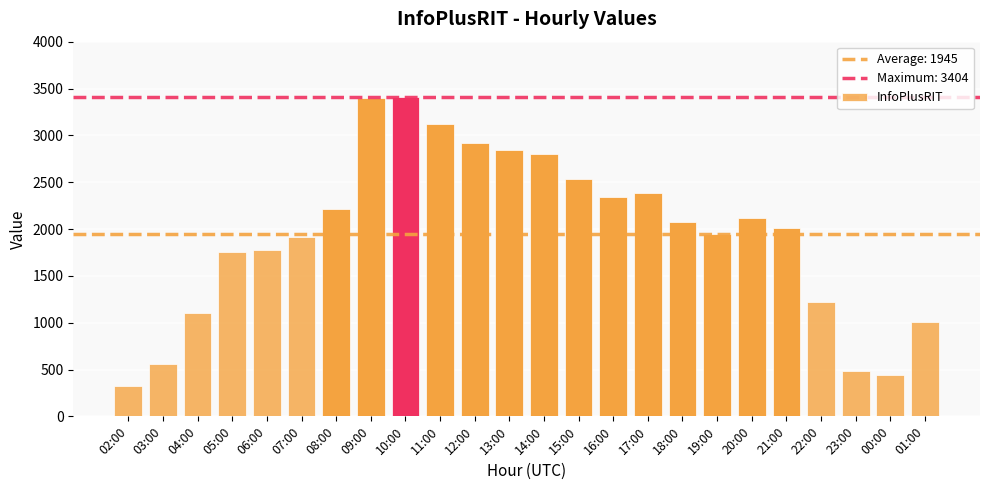

What is the change in value from 21:00 to 23:00?

-1522